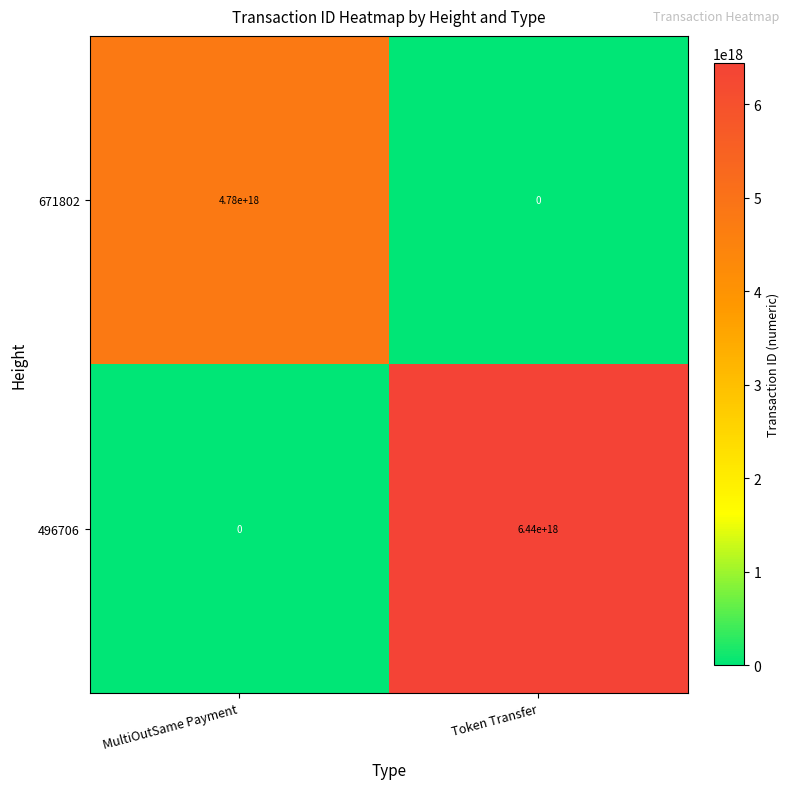

Which series has the largest total across all categories?

496706